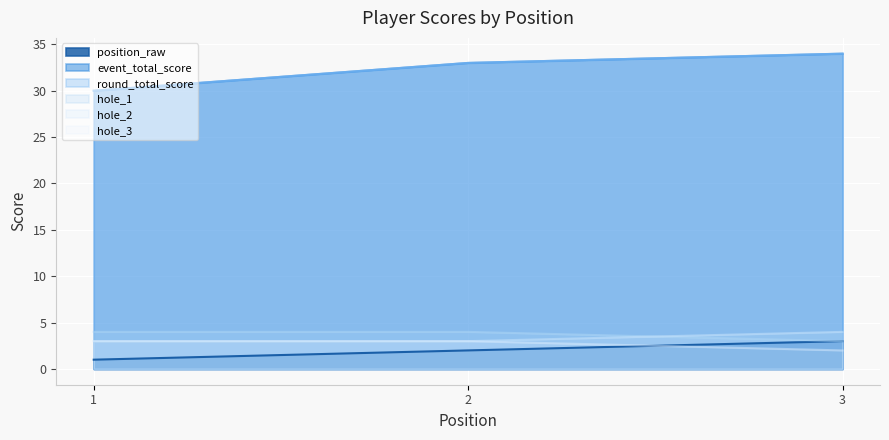

Which series has the largest range (max minus min)?

event_total_score